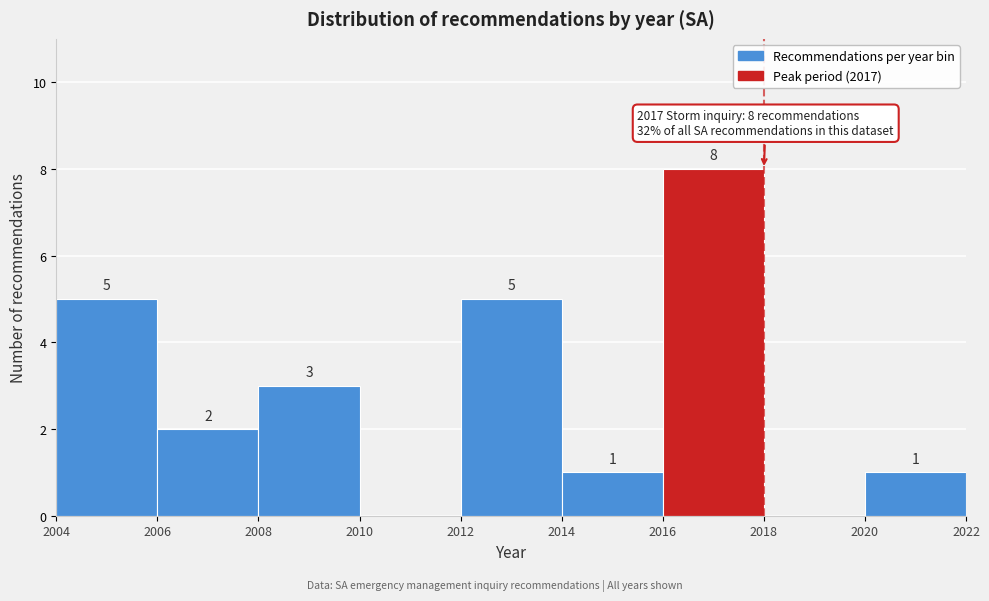

Over which range of the x-axis is the bar tallest?

2016 to 2018